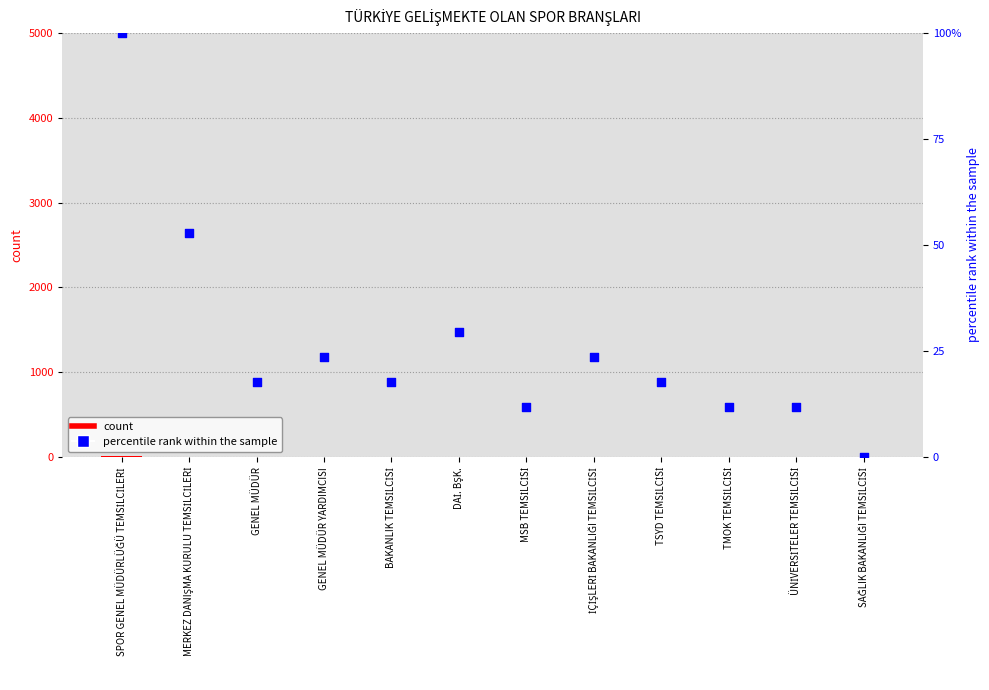

Which series has the largest Y range (max minus min)?

percentile rank within the sample